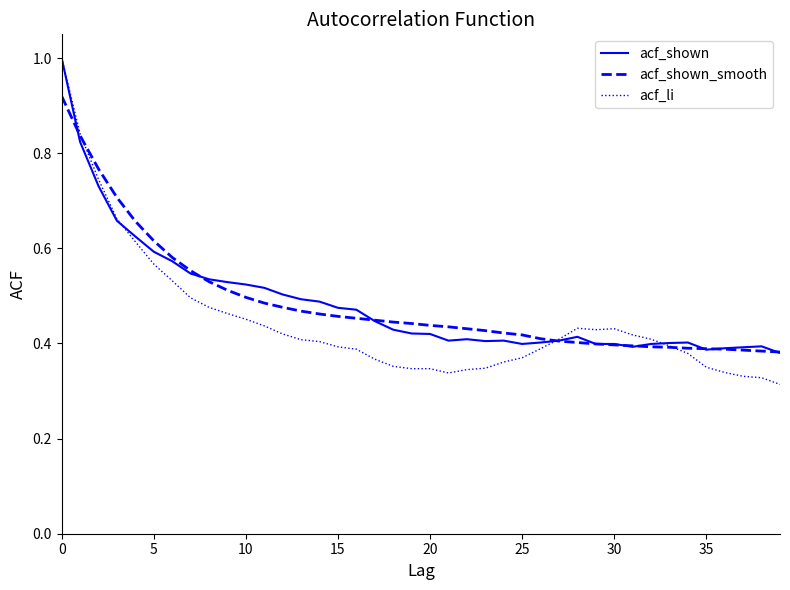

Which series has the widest spread of values?

acf_li